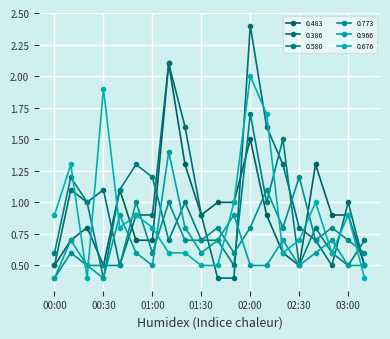

At which category does 0.773 reach its first local peak?

00:10